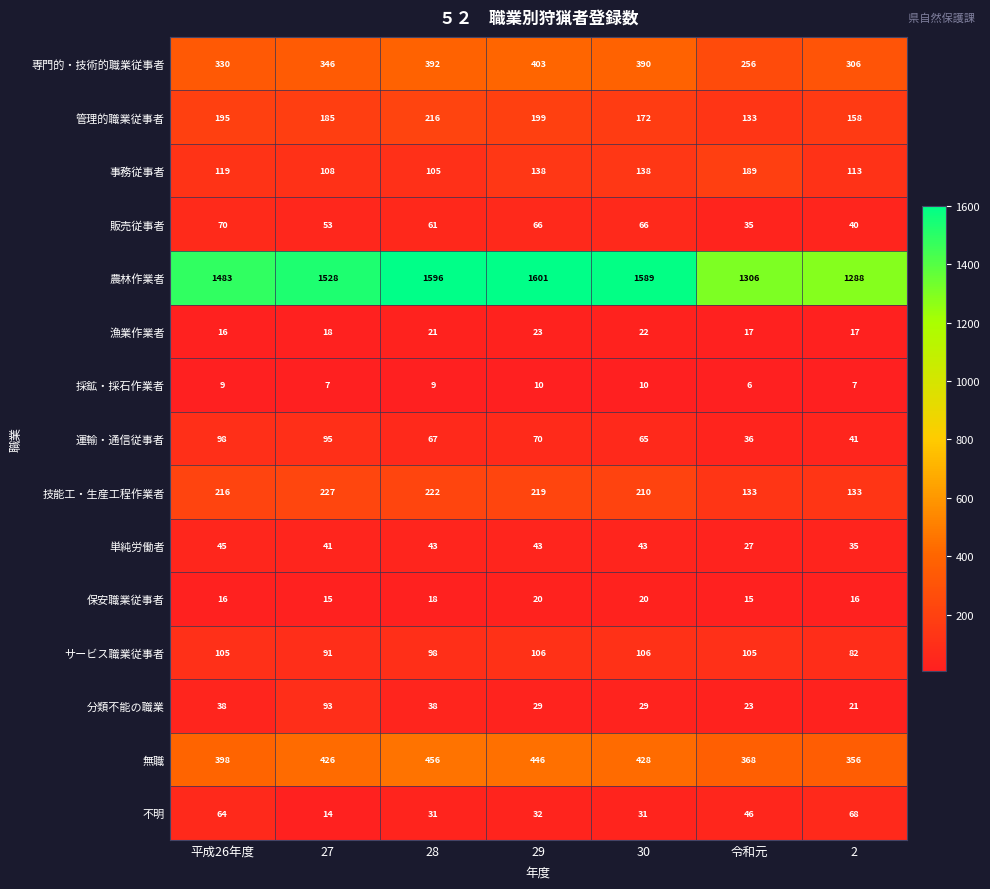

Read the 運輸・通信従事者 value at 27, to the nearest 5.

95